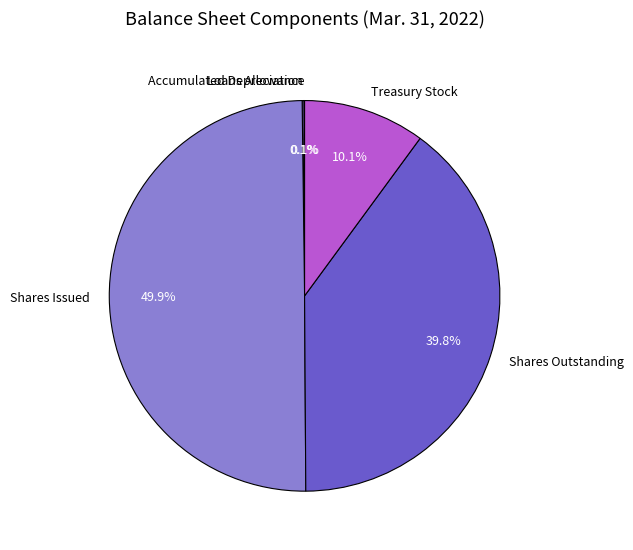

What percentage is NOT represented by Shares Issued?

50.1%